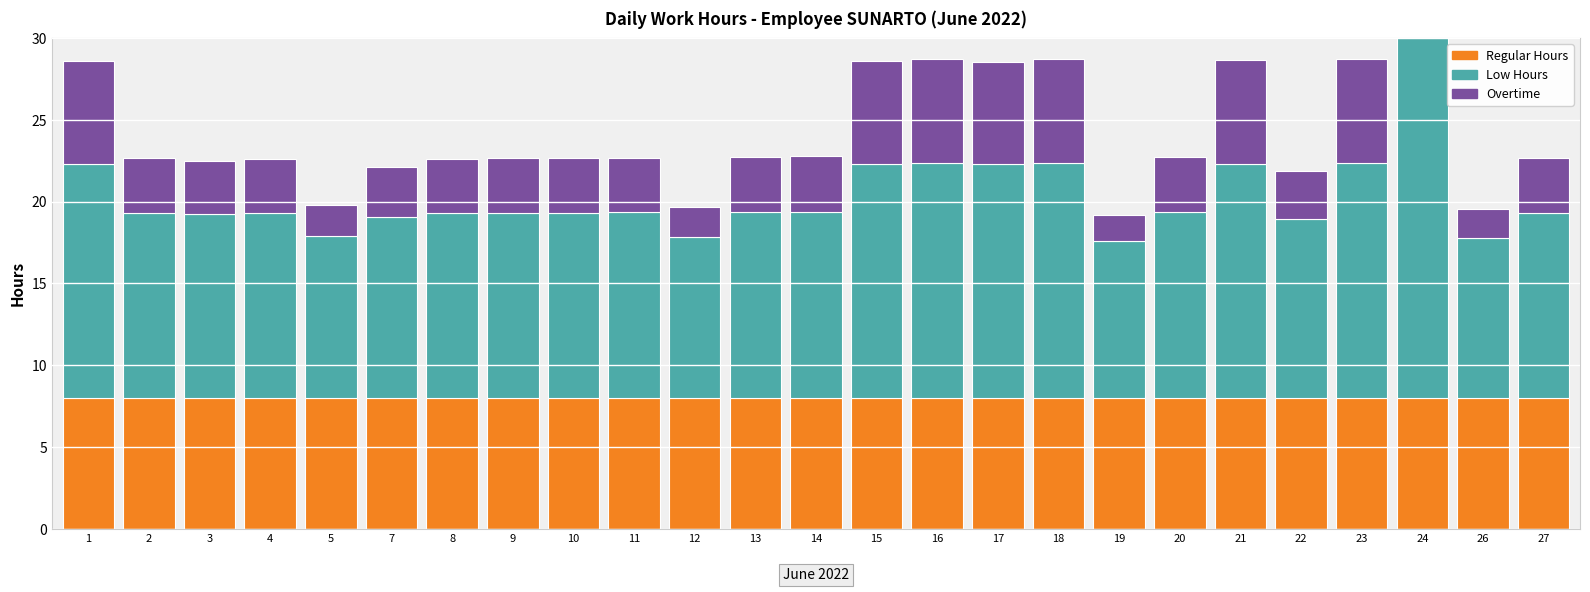

Reading left to right, extract all data points from this chart.

Regular Hours: 1=8.0	2=8.0	3=8.0	4=8.0	5=8.0	7=8.0	8=8.0	9=8.0	10=8.0	11=8.0	12=8.0	13=8.0	14=8.0	15=8.0	16=8.0	17=8.0	18=8.0	19=8.0	20=8.0	21=8.0	22=8.0	23=8.0	24=8.0	26=8.0	27=8.0
Low Hours: 1=14.3	2=11.3	3=11.2	4=11.3	5=9.9	7=11.1	8=11.3	9=11.3	10=11.3	11=11.3	12=9.8	13=11.4	14=11.4	15=14.3	16=14.4	17=14.3	18=14.4	19=9.6	20=11.4	21=14.3	22=10.9	23=14.4	24=23.8	26=9.8	27=11.3
Overtime: 1=6.3	2=3.3	3=3.2	4=3.3	5=1.9	7=3.1	8=3.3	9=3.3	10=3.3	11=3.3	12=1.8	13=3.4	14=3.4	15=6.3	16=6.4	17=6.3	18=6.3	19=1.6	20=3.4	21=6.3	22=2.9	23=6.3	24=15.8	26=1.8	27=3.3